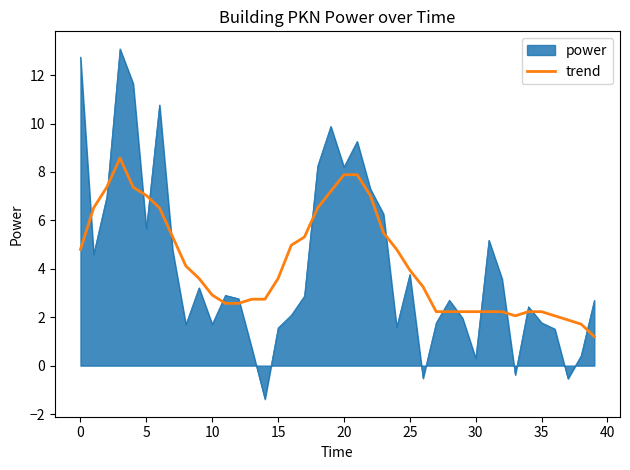

What is the greatest value displayed?

13.1